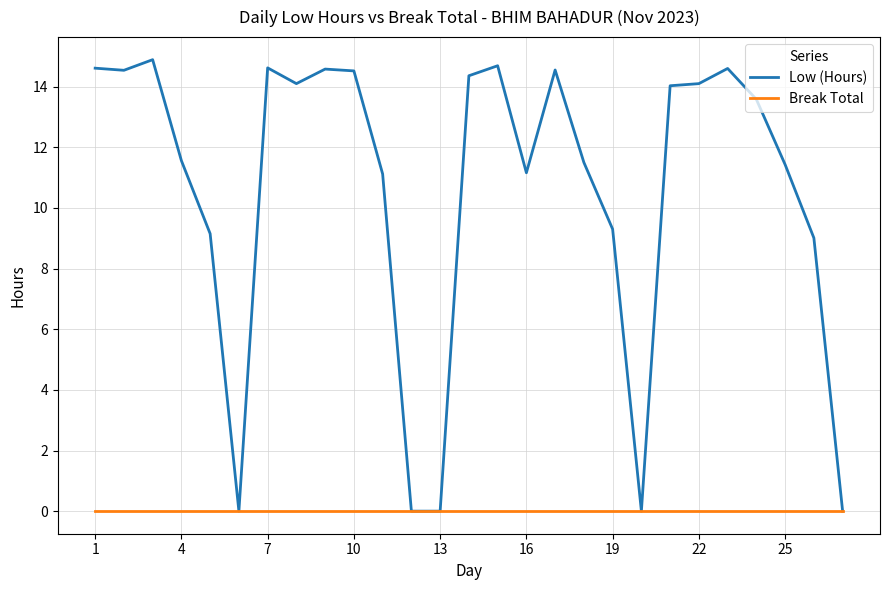

Which series has the largest total across all categories?

Low (Hours)